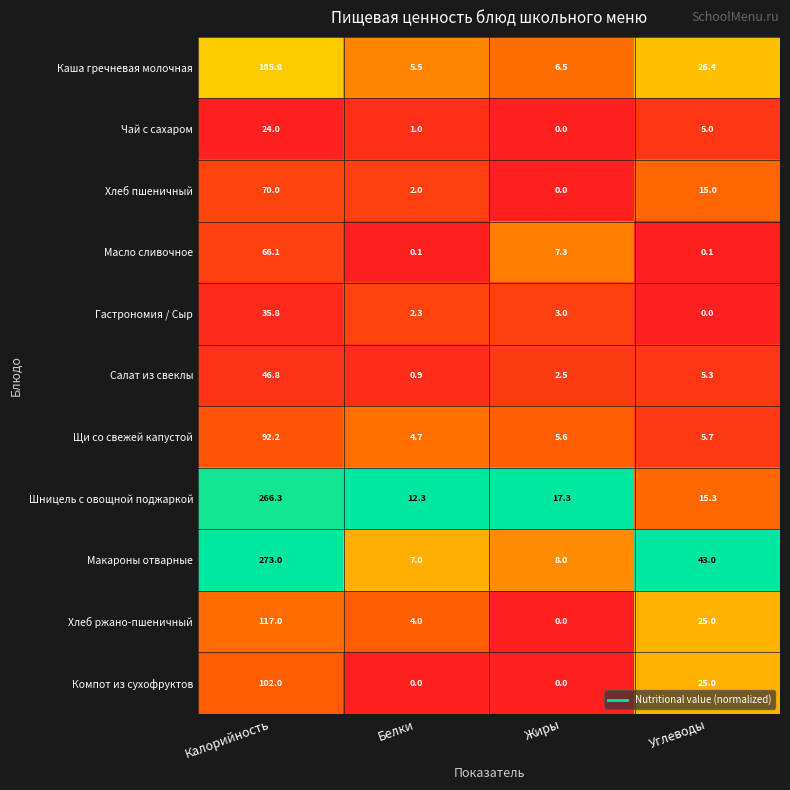

At which category is the sum across all series the highest?

Калорийность